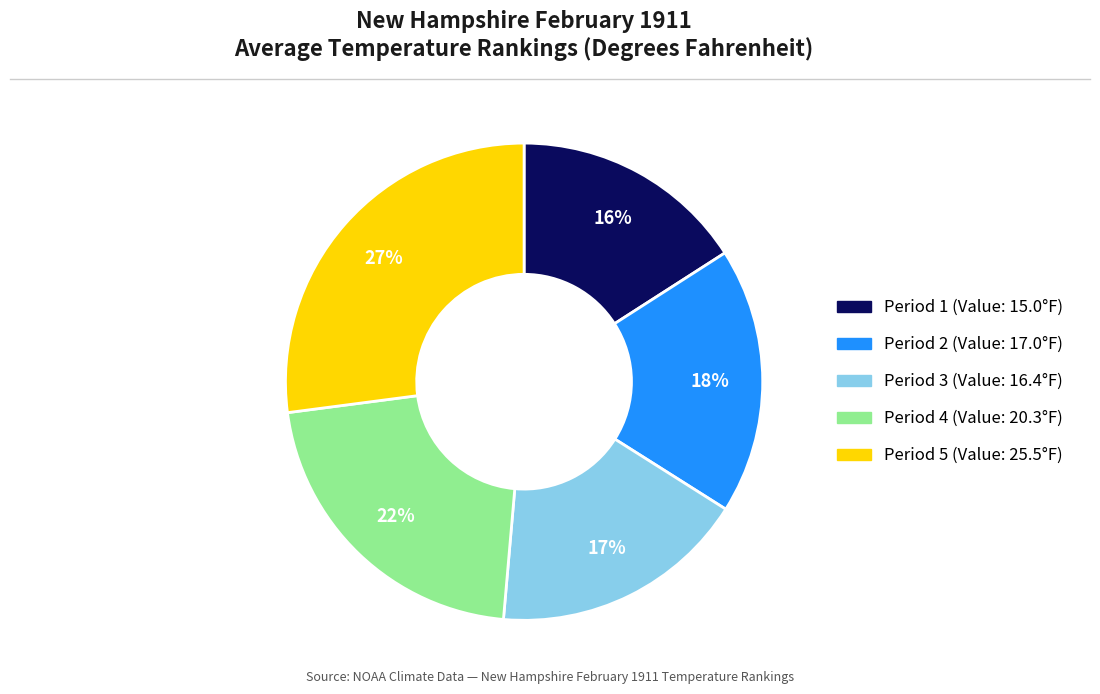

Is there a majority slice in this chart?

No